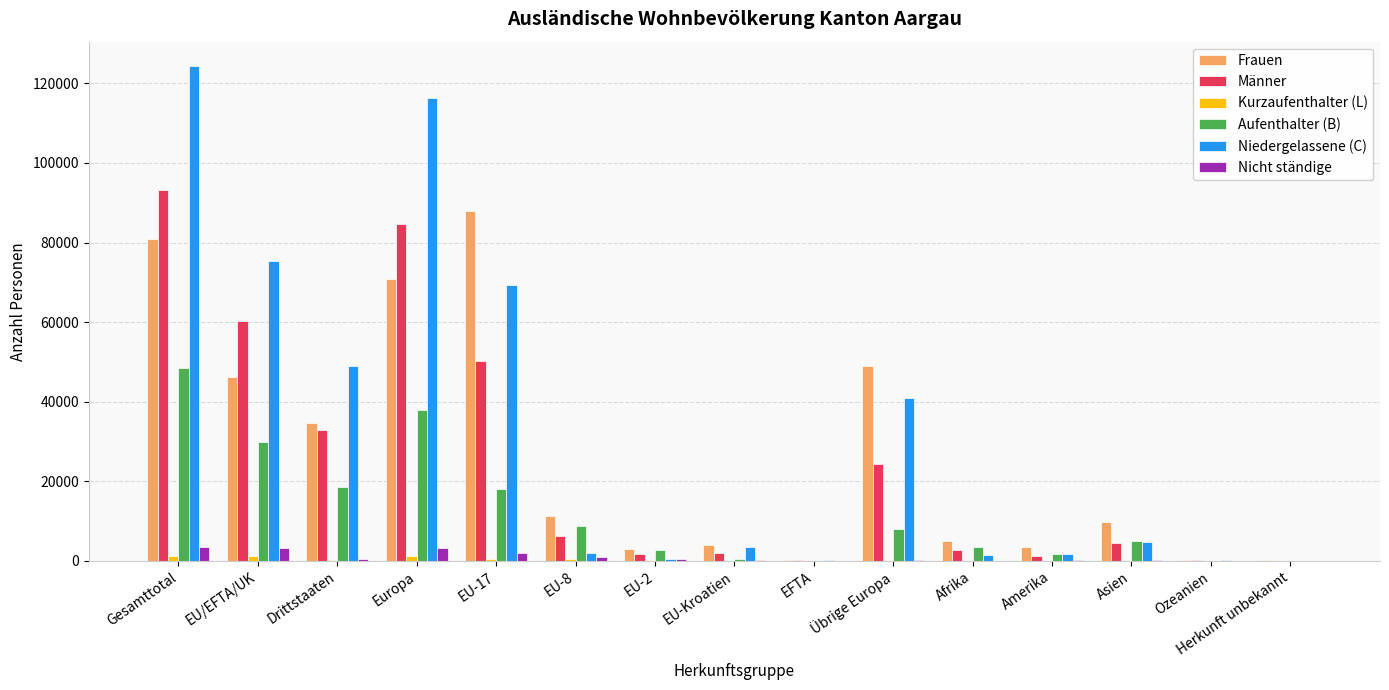

The Nicht ständige series shows 0 at Herkunft unbekannt. True or false?

True